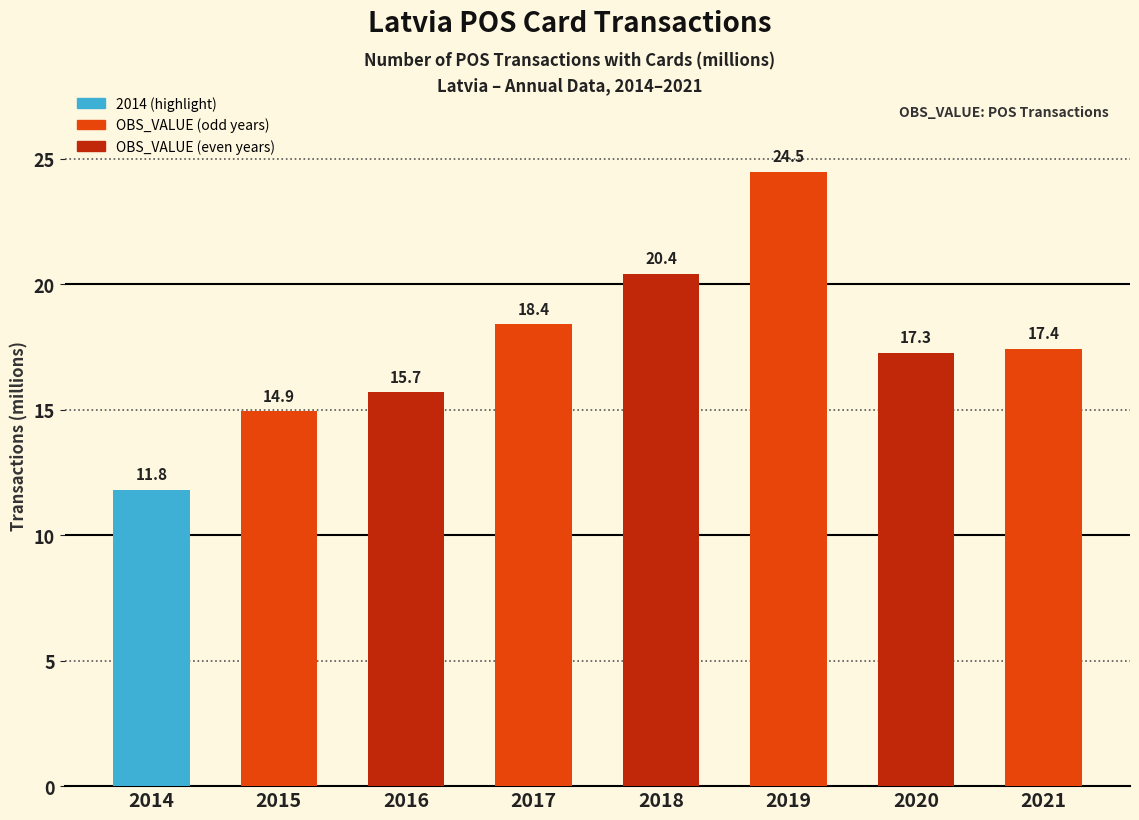

Is it true that the value at 2019 is 36.3?

False